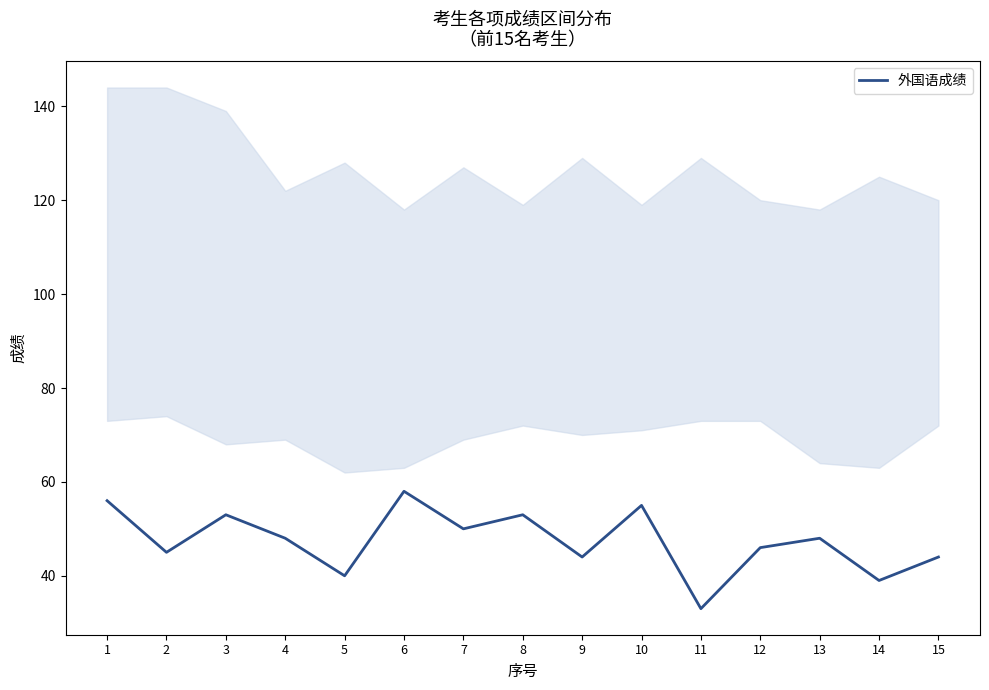

Rank the categories by value from highest to lowest.

6, 1, 10, 3, 8, 7, 4, 13, 12, 2, 9, 15, 5, 14, 11